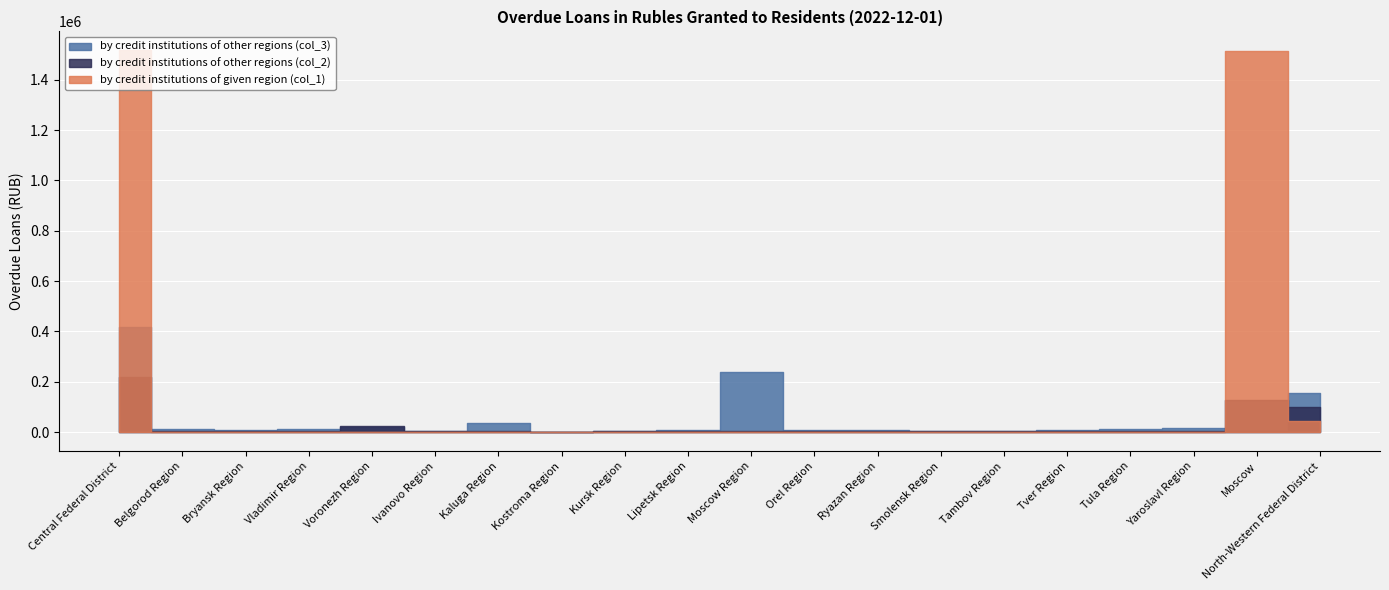

What is the greatest value displayed?

1516052